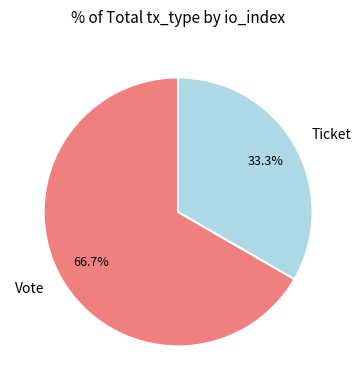

What is the smallest slice in the pie chart?

Ticket